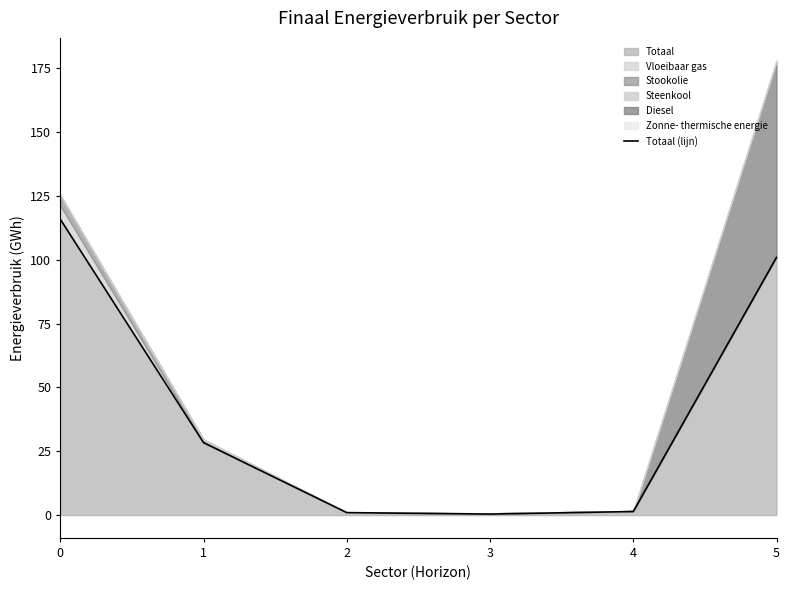

What value does the data have at 5?

101.0